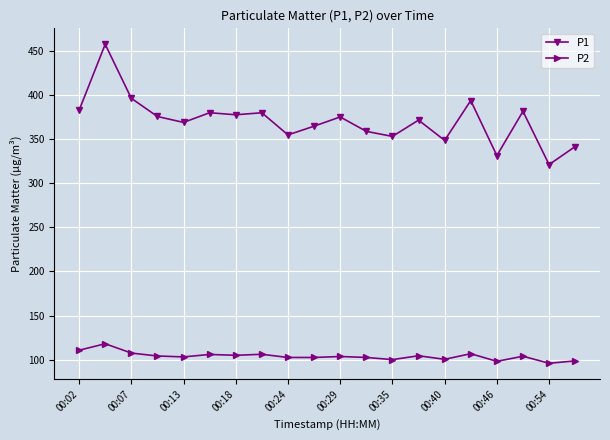

What is the highest value of the P1 series?

457.2